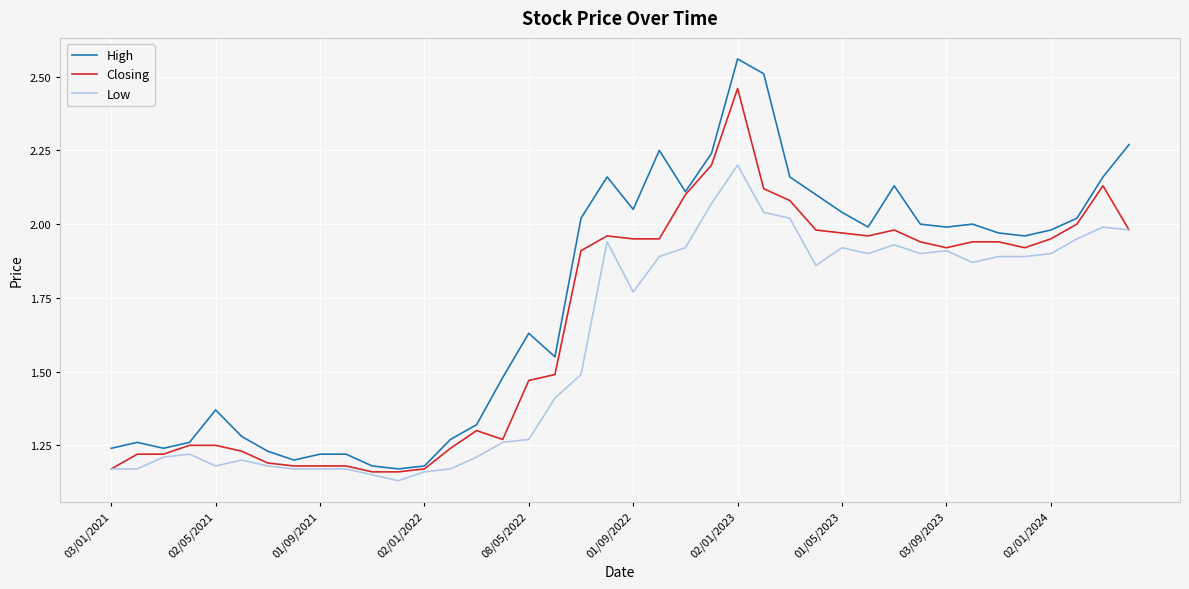

Rank the series by their maximum value, from highest to lowest.

High, Closing, Low